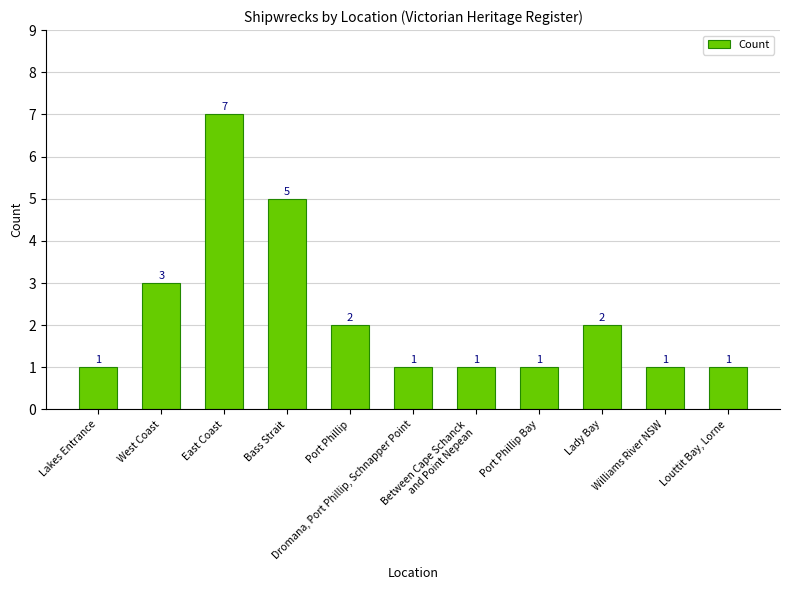

Reading left to right, transcribe all the data shown in this chart.

Lakes Entrance=1	West Coast=3	East Coast=7	Bass Strait=5	Port Phillip=2	Dromana, Port Phillip, Schnapper Point=1	Between Cape Schanck
and Point Nepean=1	Port Phillip Bay=1	Lady Bay=2	Williams River NSW=1	Louttit Bay, Lorne=1